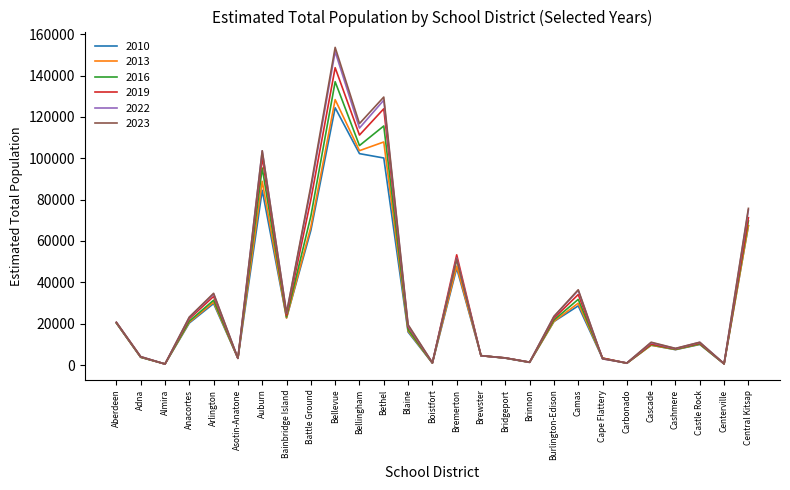

Is the value of 2013 at Asotin-Anatone greater than the value of 2010 at Brinnon?

Yes